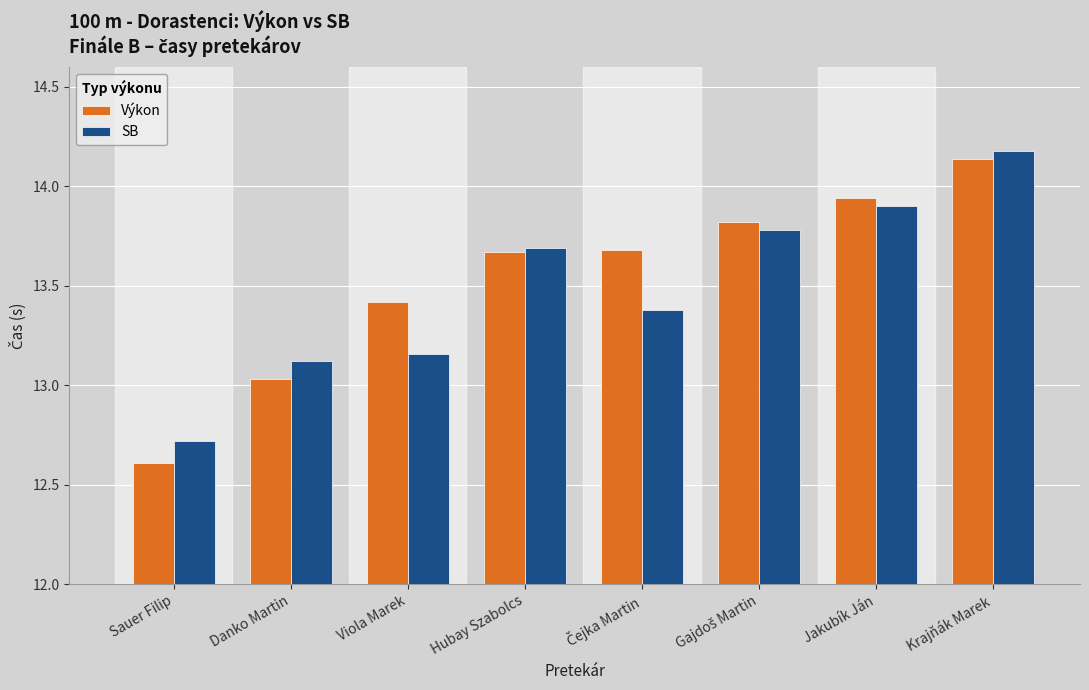

True or false: SB has a value of 7.8 at Danko Martin.

False